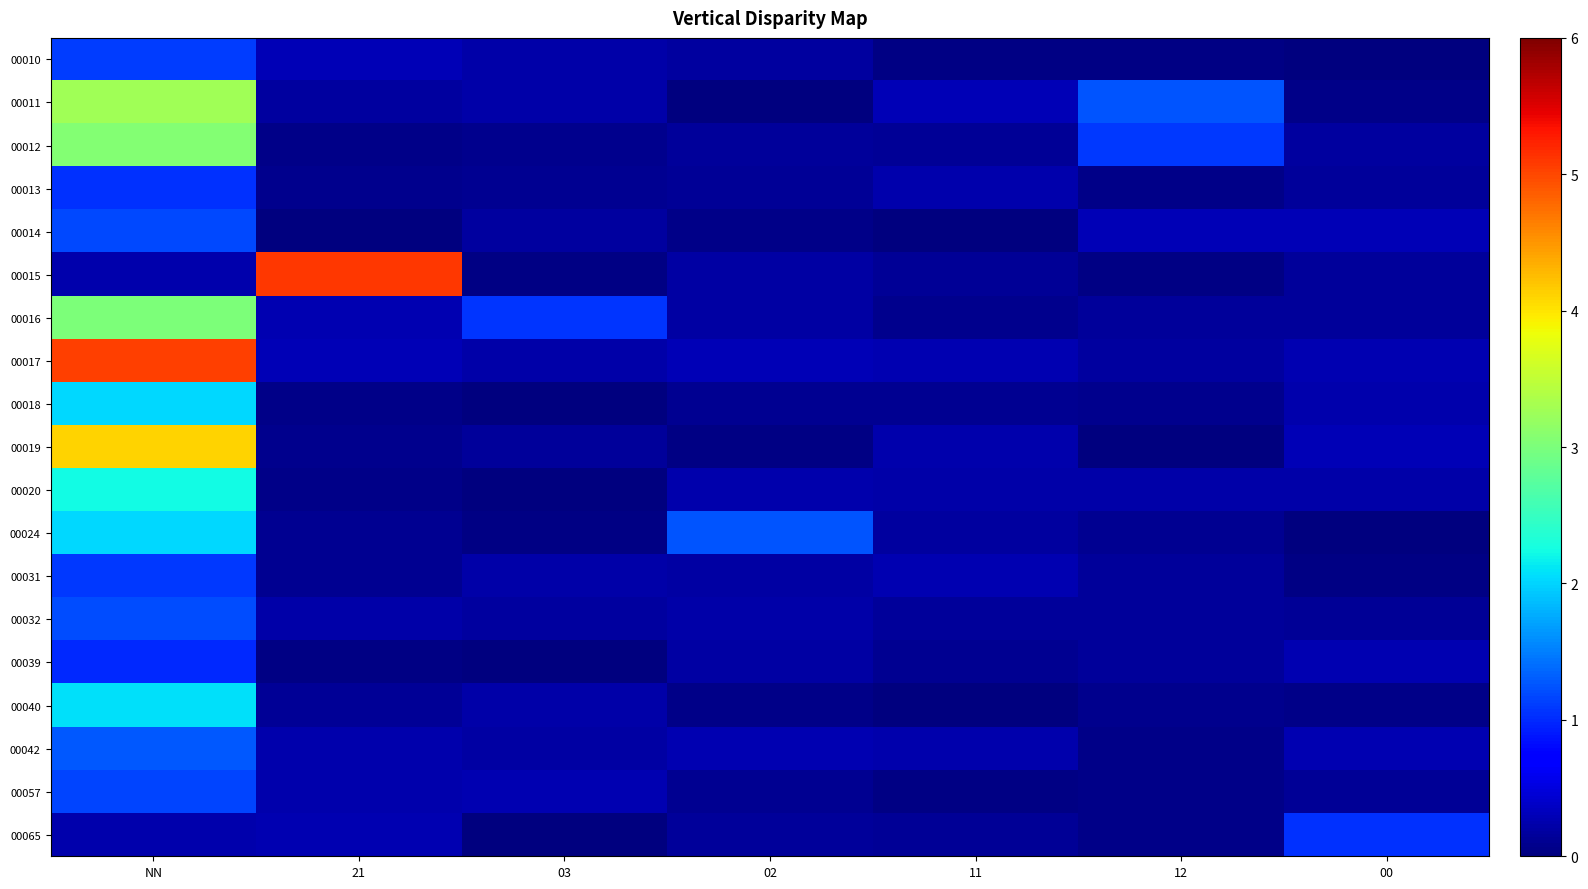

Between 11 and 00, which series saw the biggest shift?

00065